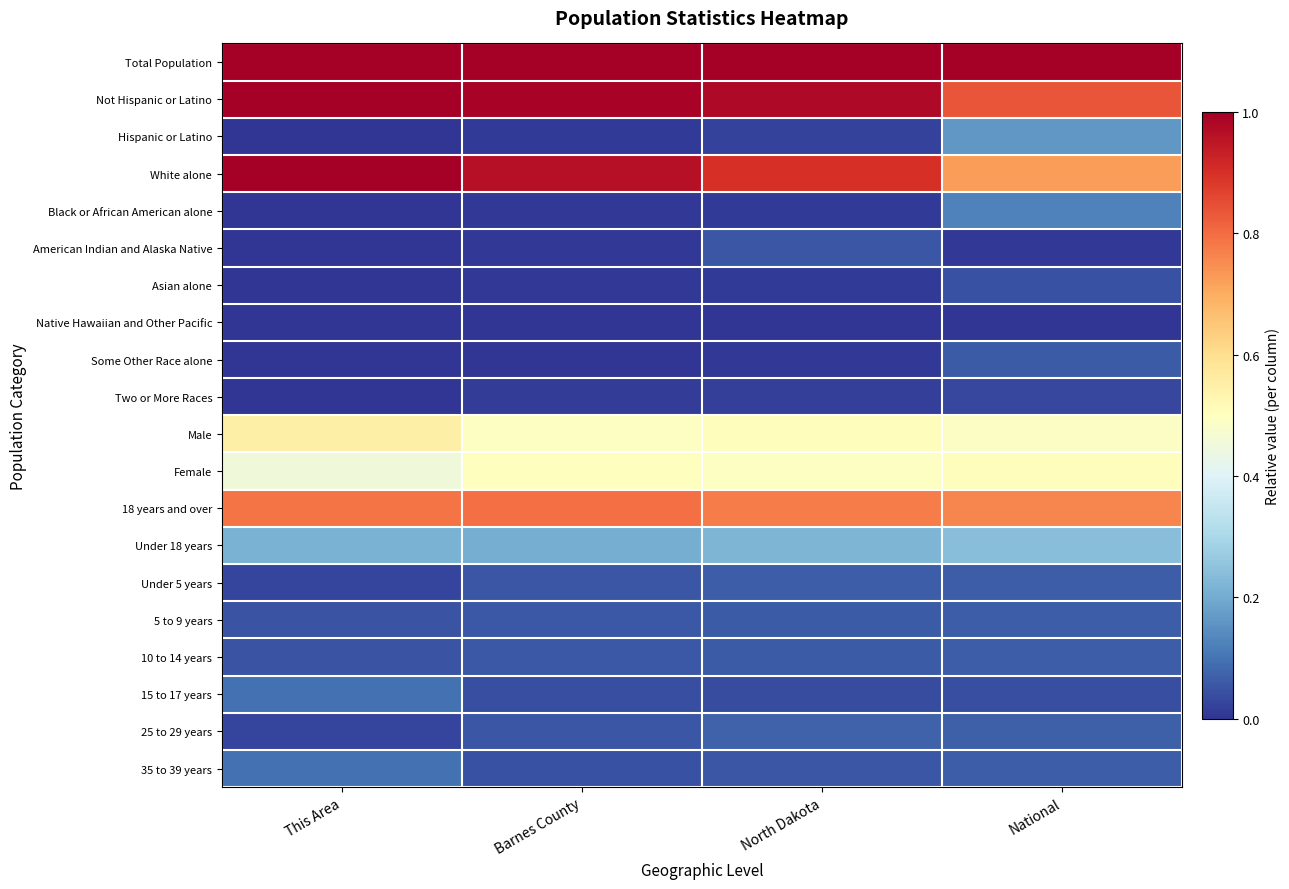

Reading left to right, list all the values displayed in this chart.

Total Population: This Area=1.0	Barnes County=1.0	North Dakota=1.0	National=1.0
Not Hispanic or Latino: This Area=1.0	Barnes County=1.0	North Dakota=1.0	National=0.8
Hispanic or Latino: This Area=0.0	Barnes County=0.0	North Dakota=0.0	National=0.2
White alone: This Area=1.0	Barnes County=1.0	North Dakota=0.9	National=0.7
Black or African American alone: This Area=0.0	Barnes County=0.0	North Dakota=0.0	National=0.1
American Indian and Alaska Native: This Area=0.0	Barnes County=0.0	North Dakota=0.1	National=0.0
Asian alone: This Area=0.0	Barnes County=0.0	North Dakota=0.0	National=0.0
Native Hawaiian and Other Pacific: This Area=0.0	Barnes County=0.0	North Dakota=0.0	National=0.0
Some Other Race alone: This Area=0.0	Barnes County=0.0	North Dakota=0.0	National=0.1
Two or More Races: This Area=0.0	Barnes County=0.0	North Dakota=0.0	National=0.0
Male: This Area=0.5	Barnes County=0.5	North Dakota=0.5	National=0.5
Female: This Area=0.5	Barnes County=0.5	North Dakota=0.5	National=0.5
18 years and over: This Area=0.8	Barnes County=0.8	North Dakota=0.8	National=0.8
Under 18 years: This Area=0.2	Barnes County=0.2	North Dakota=0.2	National=0.2
Under 5 years: This Area=0.0	Barnes County=0.1	North Dakota=0.1	National=0.1
5 to 9 years: This Area=0.0	Barnes County=0.1	North Dakota=0.1	National=0.1
10 to 14 years: This Area=0.0	Barnes County=0.1	North Dakota=0.1	National=0.1
15 to 17 years: This Area=0.1	Barnes County=0.0	North Dakota=0.0	National=0.0
25 to 29 years: This Area=0.0	Barnes County=0.1	North Dakota=0.1	National=0.1
35 to 39 years: This Area=0.1	Barnes County=0.0	North Dakota=0.1	National=0.1